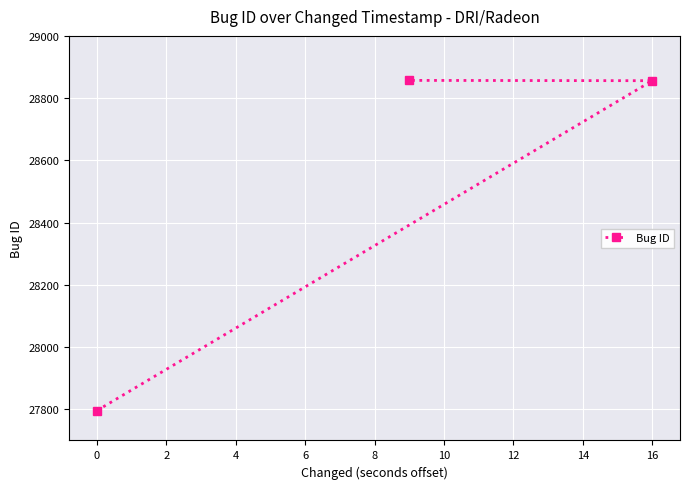

What is the minimum value shown in the chart?

27796